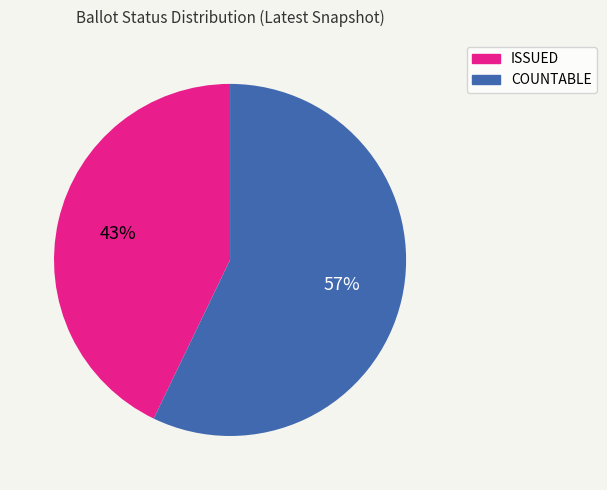

Rank the categories by value from highest to lowest.

COUNTABLE, ISSUED